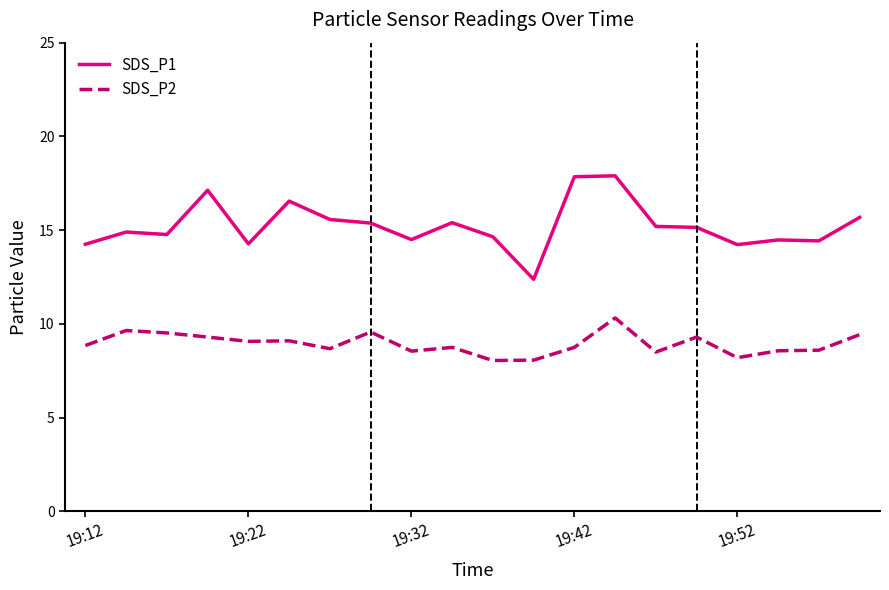

Rank the series by their maximum value, from highest to lowest.

SDS_P1, SDS_P2